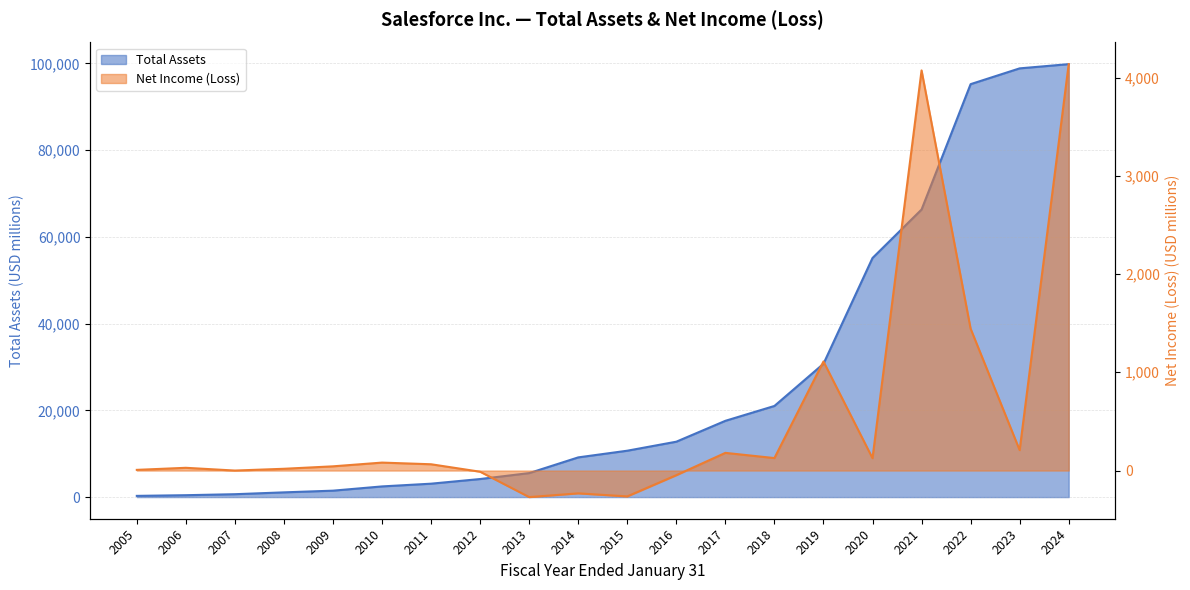

What is the difference between the second highest and minimum values in the Net Income (Loss) series?

4342